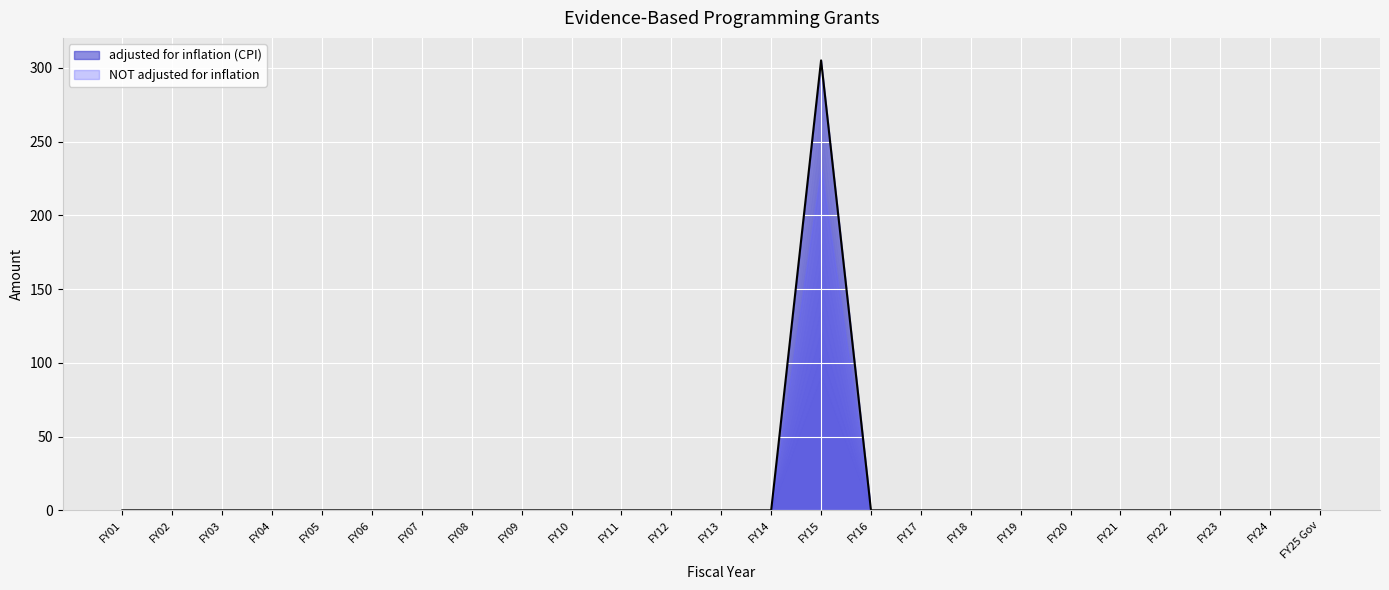

Reading right to left, transcribe all the data shown in this chart.

FY25 Gov=0	FY24=0	FY23=0	FY22=0	FY21=0	FY20=0	FY19=0	FY18=0	FY17=0	FY16=0	FY15=305	FY14=0	FY13=0	FY12=0	FY11=0	FY10=0	FY09=0	FY08=0	FY07=0	FY06=0	FY05=0	FY04=0	FY03=0	FY02=0	FY01=0